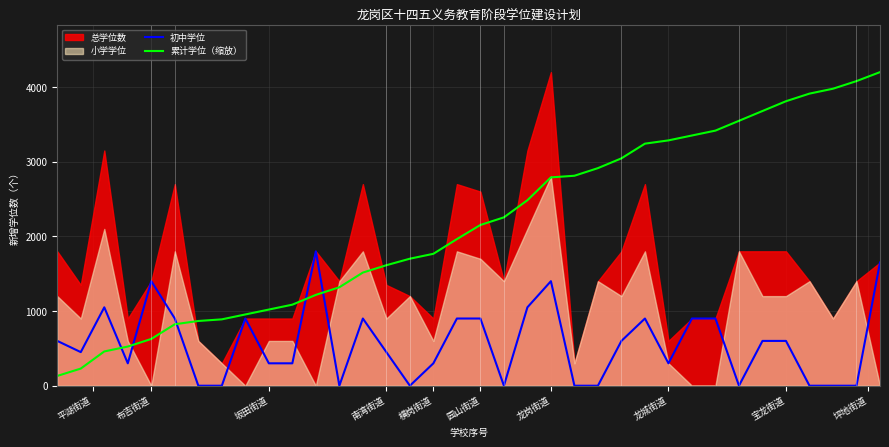

What value does the 初中学位 series have at 布吉街道?

1400.0